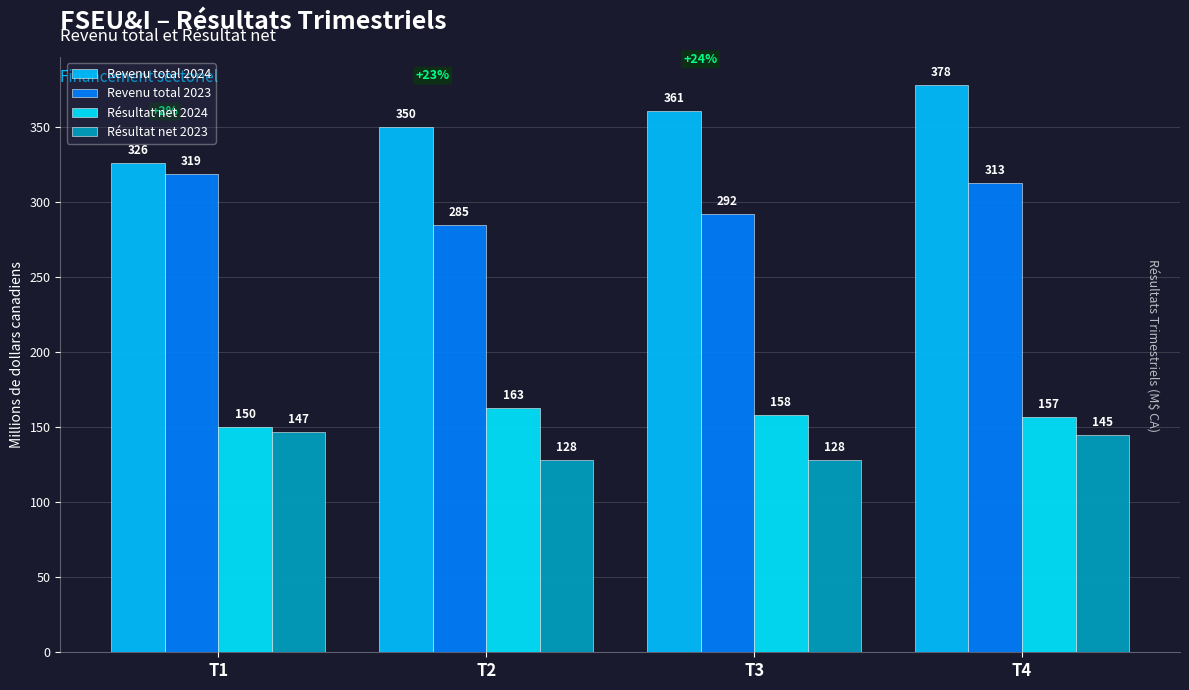

Count the number of categories in the chart.

4